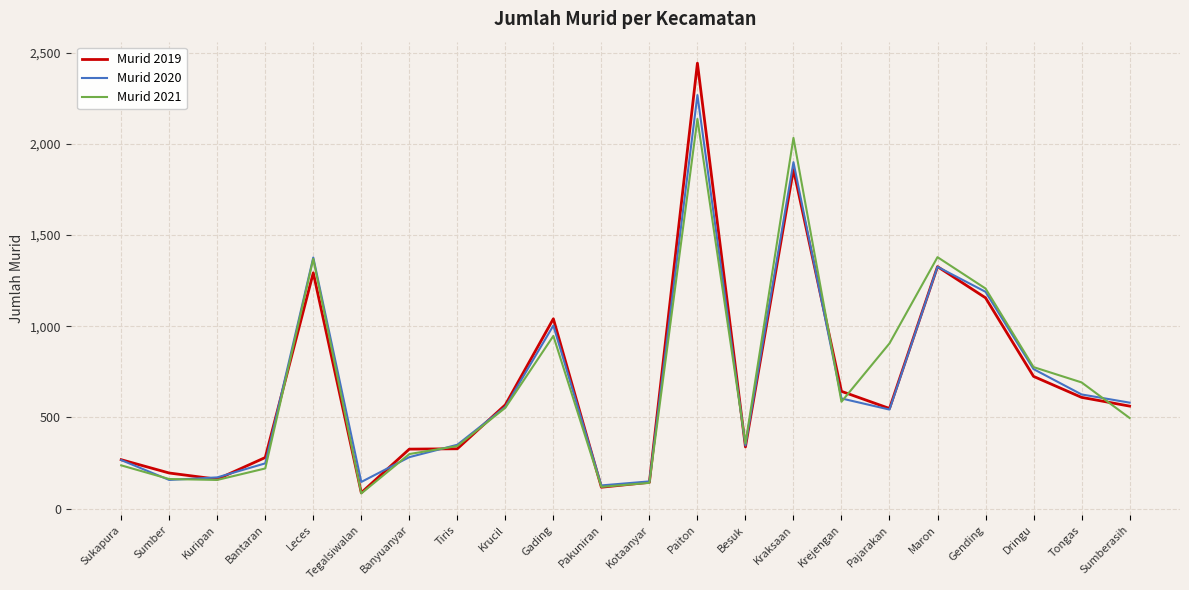

What is the spread (max minus min) of values at Kuripan?

14